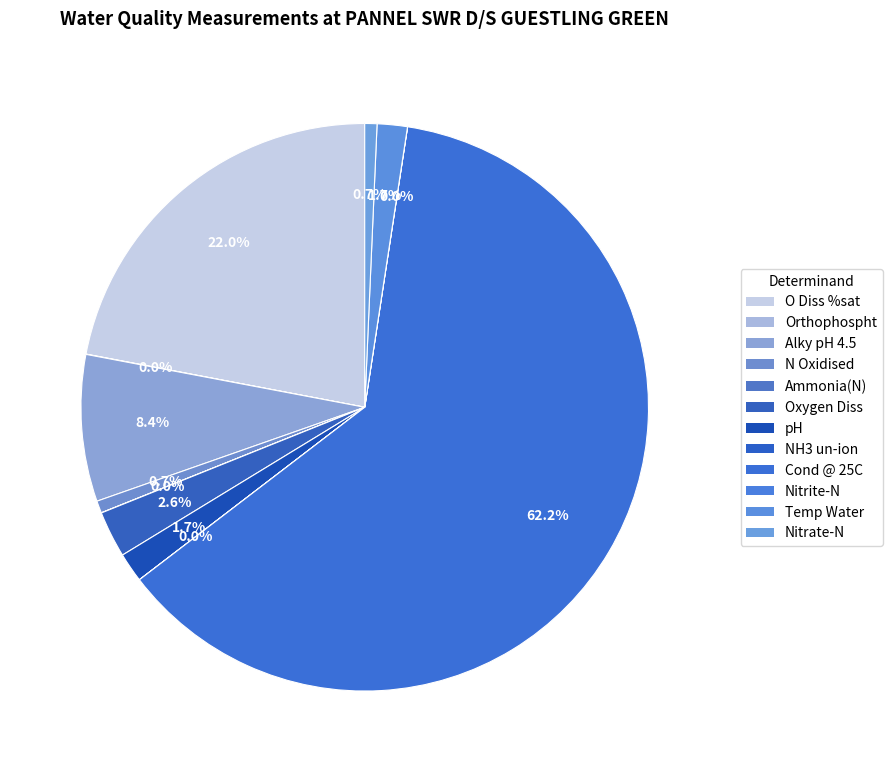

True or false: Alky pH 4.5 accounts for 8% of the total.

True